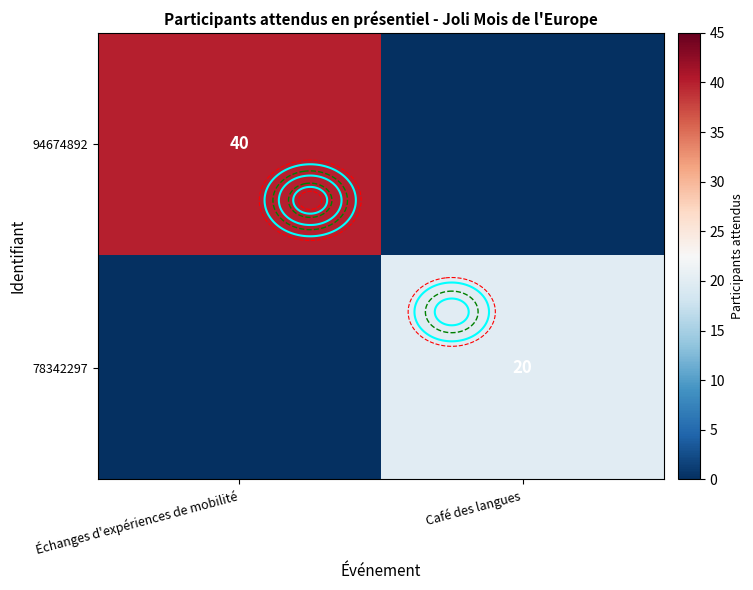

Between Café des langues and Échanges d'expériences de mobilité, which is larger?

Échanges d'expériences de mobilité